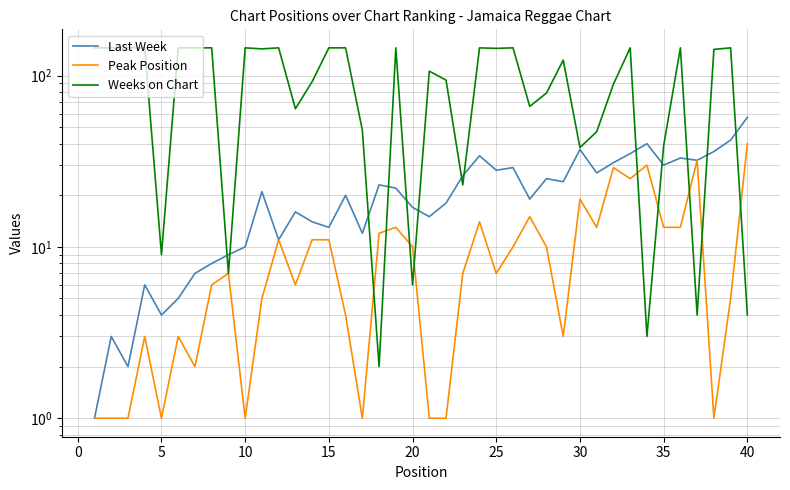

Does the chart have visible grid lines?

Yes